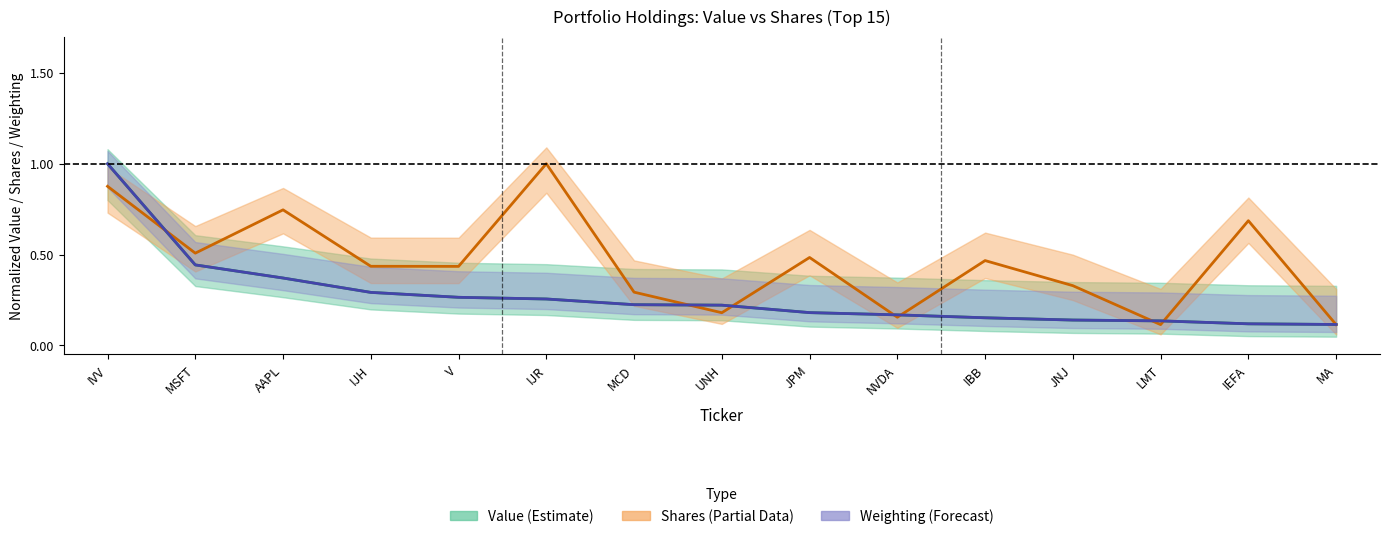

What is the spread (max minus min) of values at IBB?

0.3